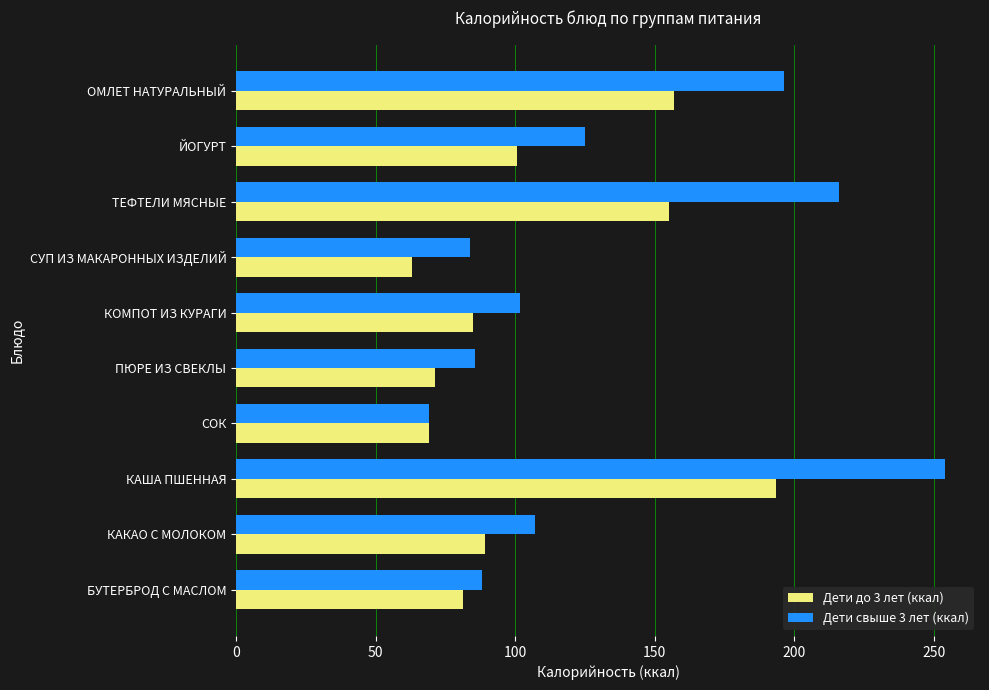

What is the spread (max minus min) of values at ОМЛЕТ НАТУРАЛЬНЫЙ?

39.2